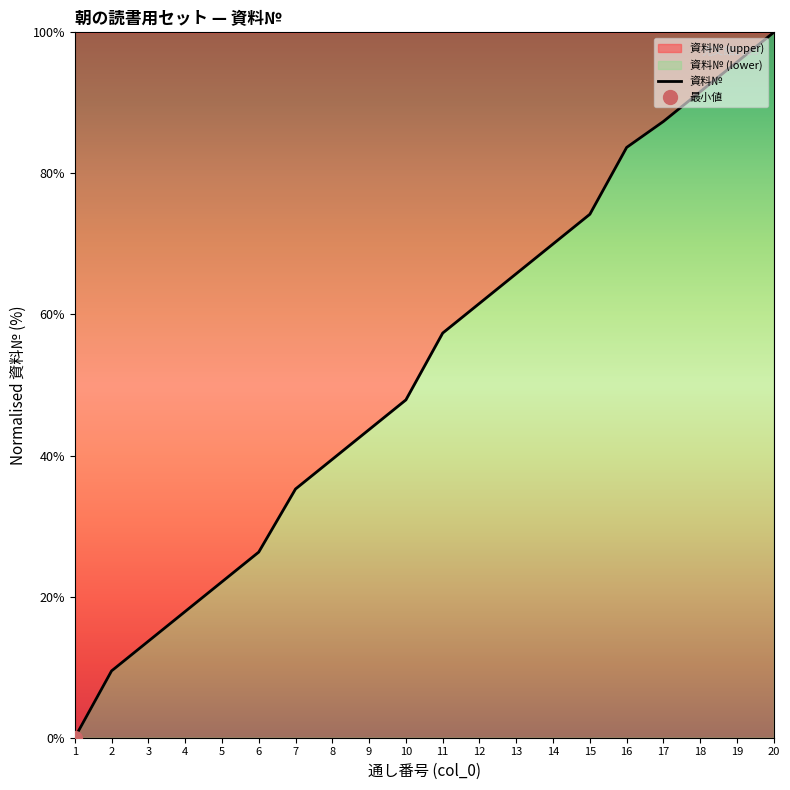

Where is the data nearest to the value 50?

10